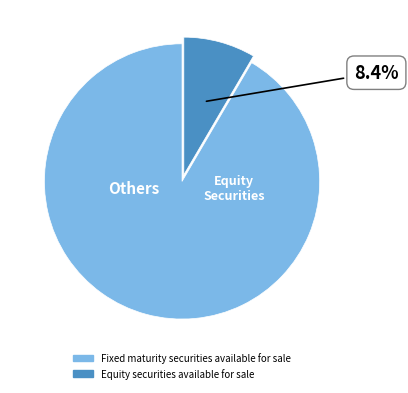

How many slices are in this pie chart?

2